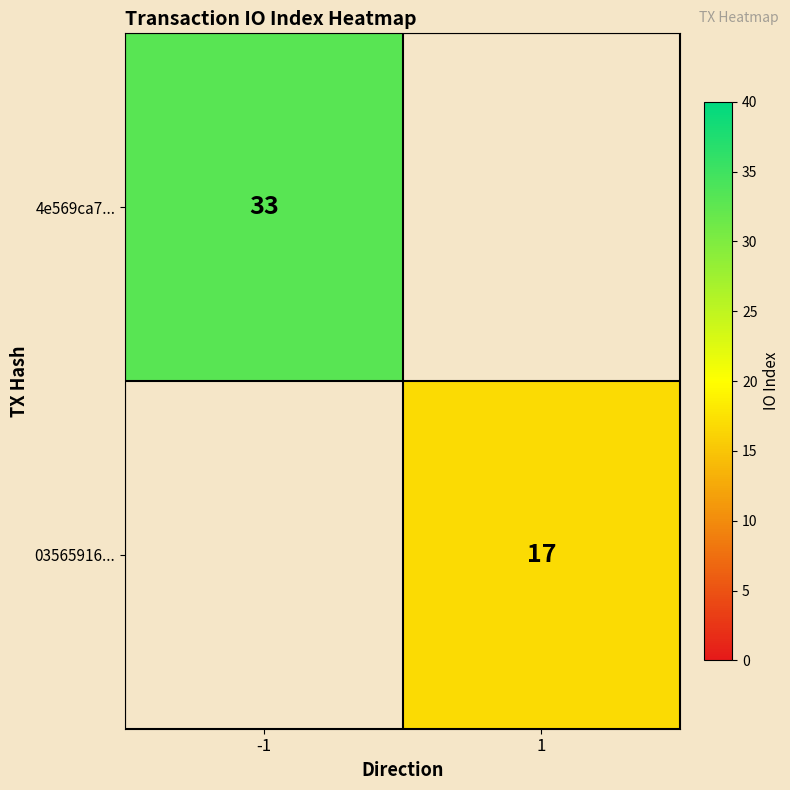

The value of 4e569ca7... at -1 is 45. True or false?

False